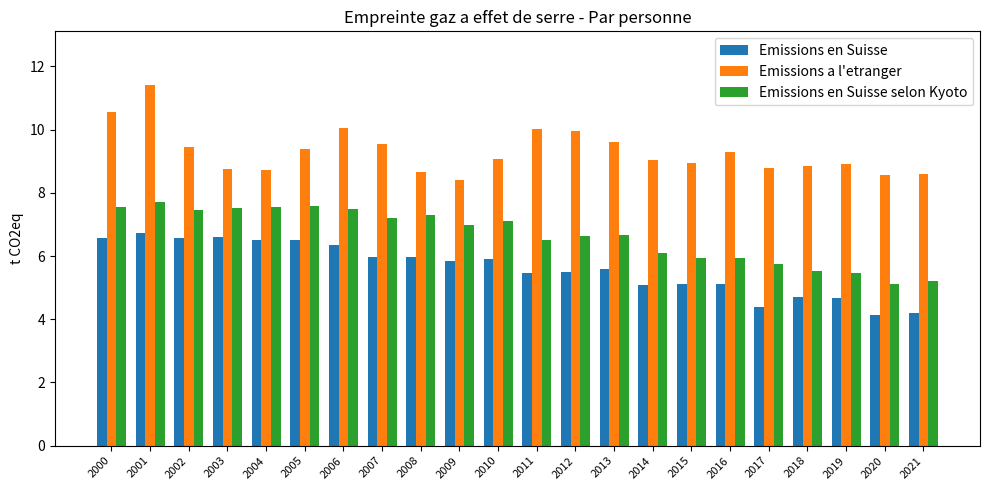

Is the value of Emissions en Suisse at 2006 greater than the value of Emissions a l'etranger at 2006?

No